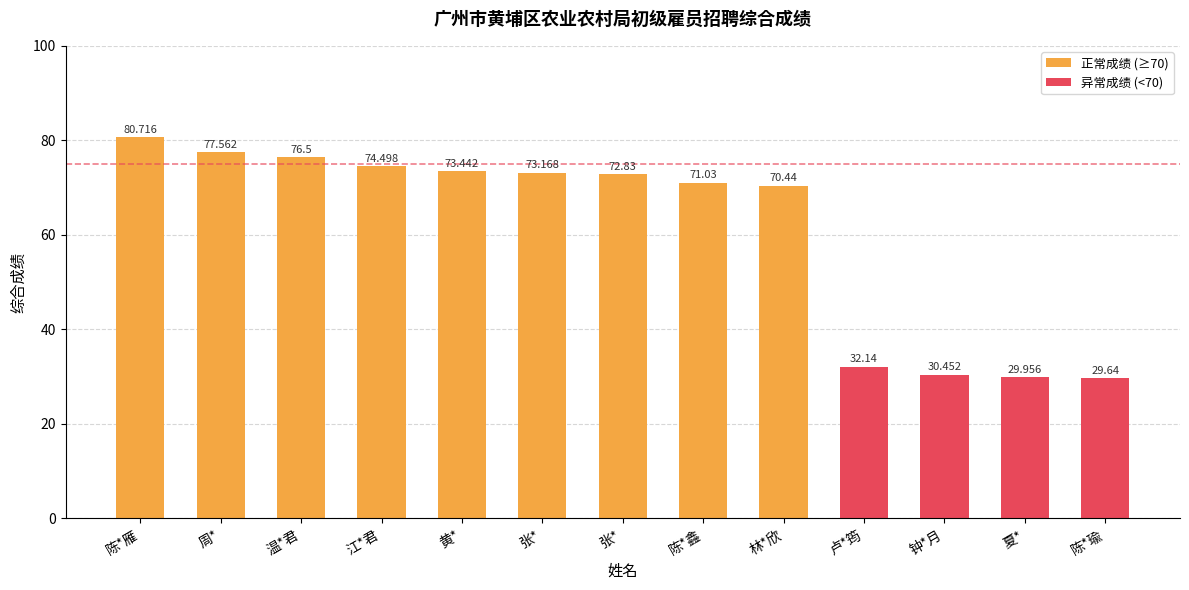

How many categories are shown in the chart?

13